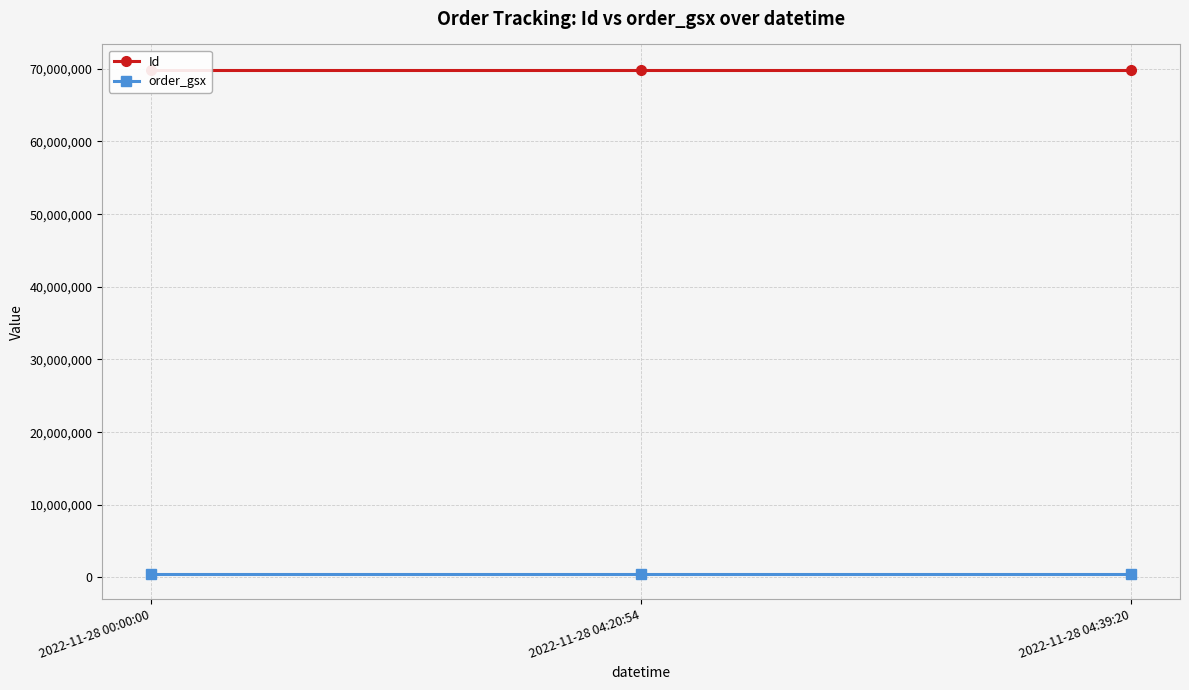

Where is order_gsx nearest to the value 542995?

2022-11-28 00:00:00